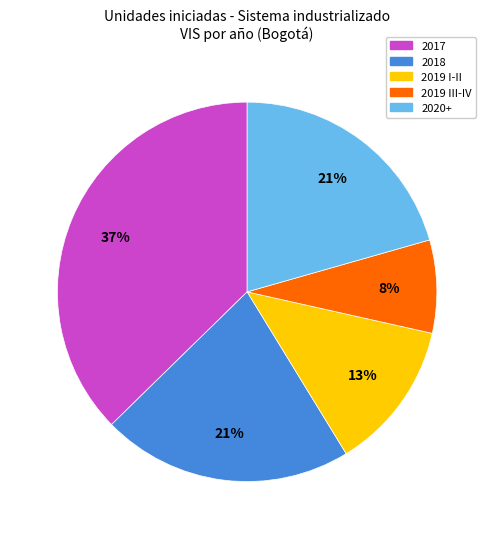

The 2020+ slice represents 34% of the pie. True or false?

False